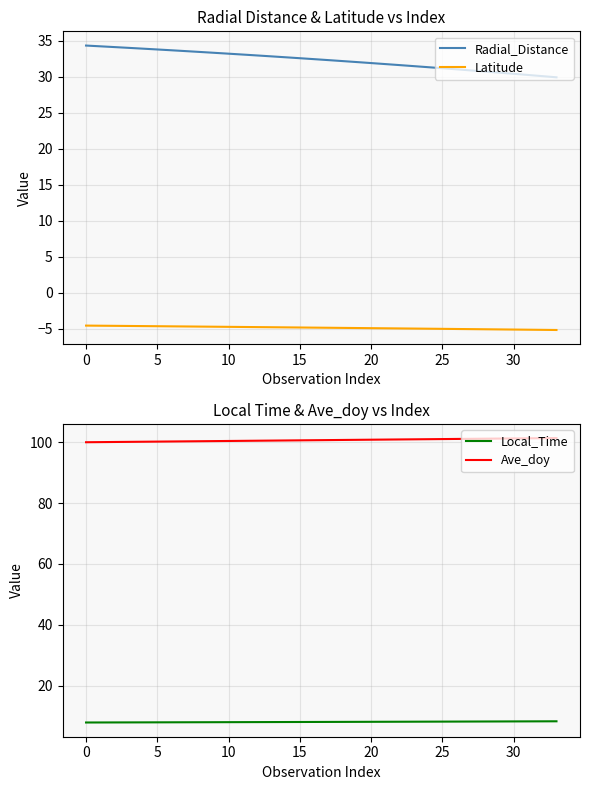

True or false: Local_Time has a value of 7.9 at 5.

True